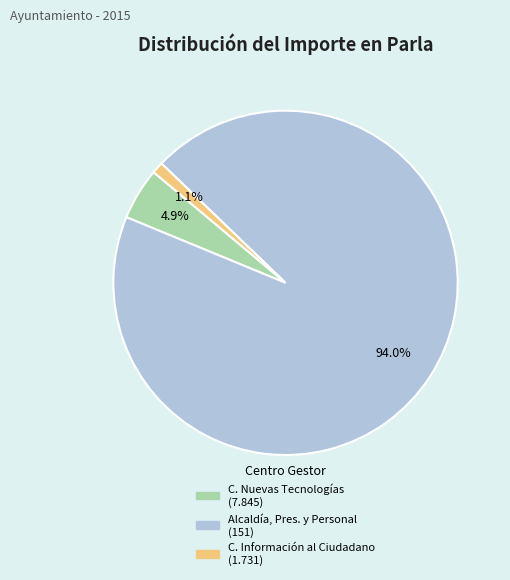

Does any single category account for the majority?

Yes